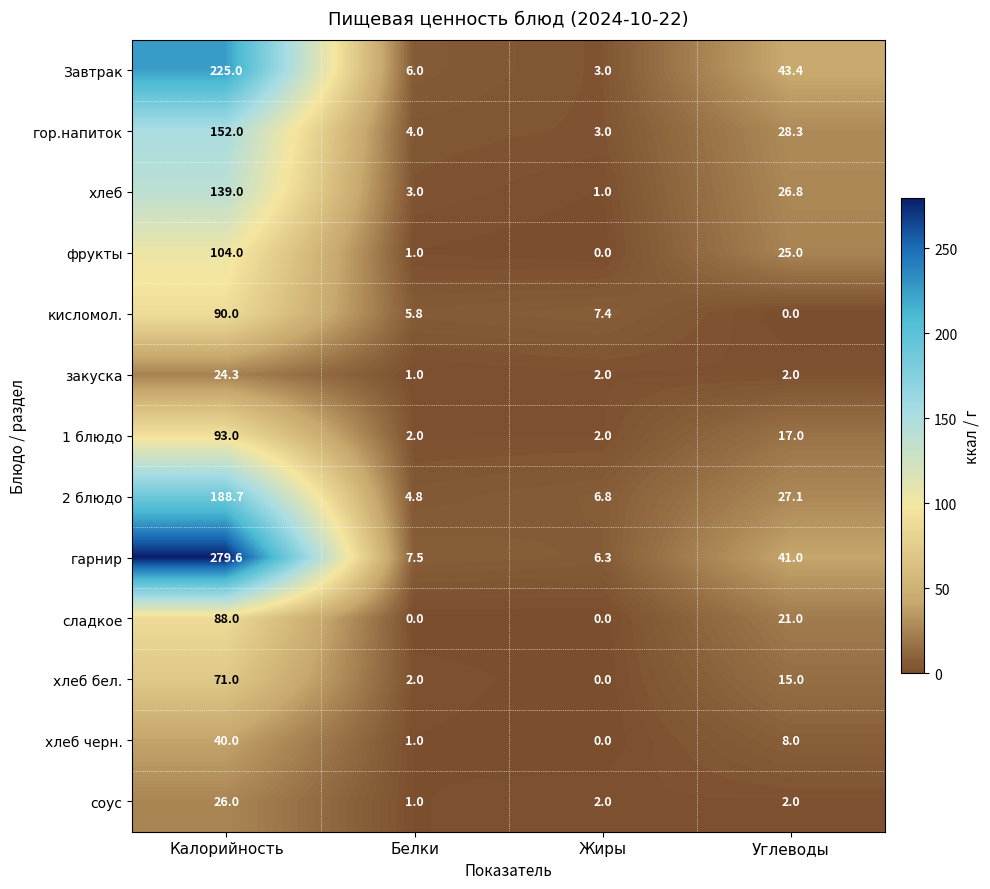

Is the value of хлеб at Белки greater than the value of 2 блюдо at Жиры?

No